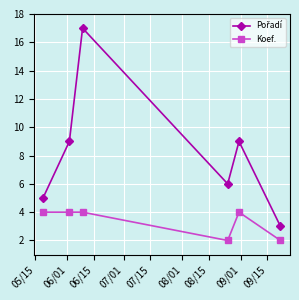

What is the maximum value shown in the chart?

17